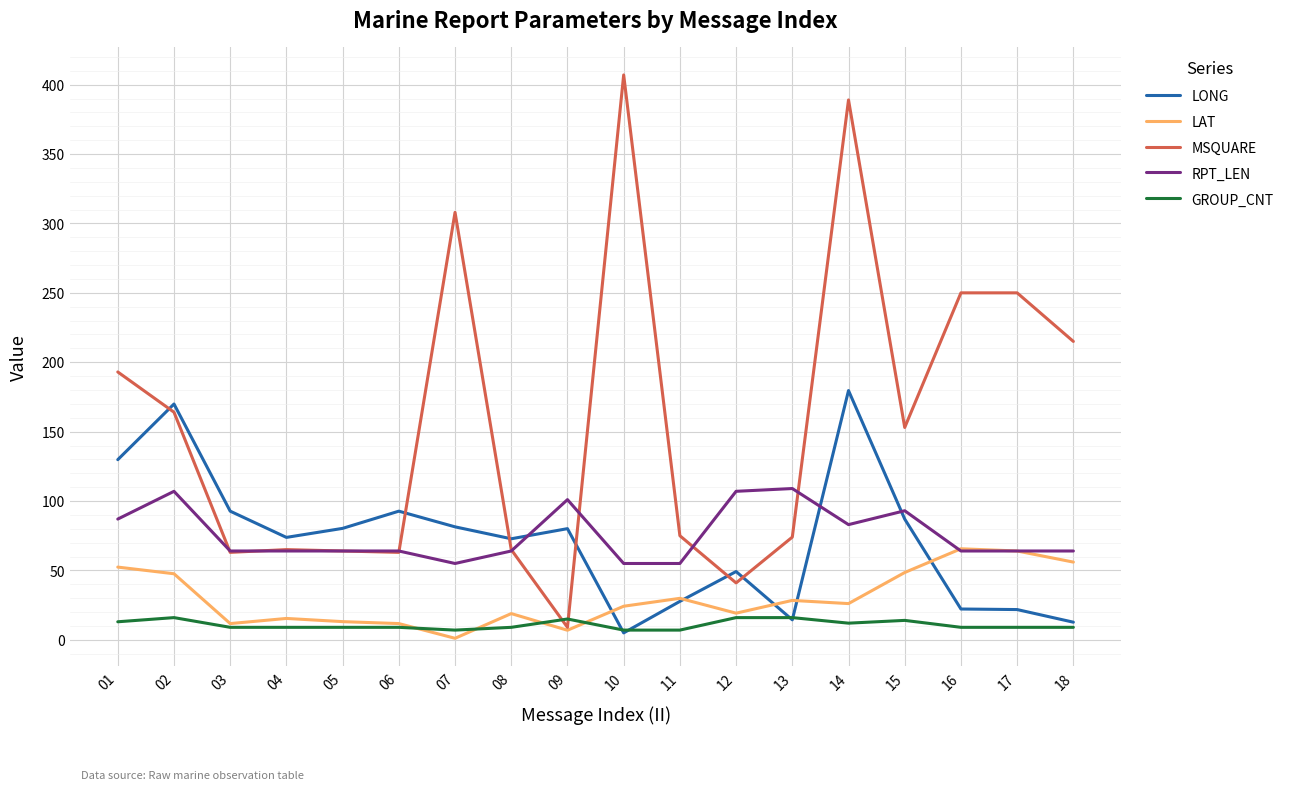

Which series has the largest total across all categories?

MSQUARE